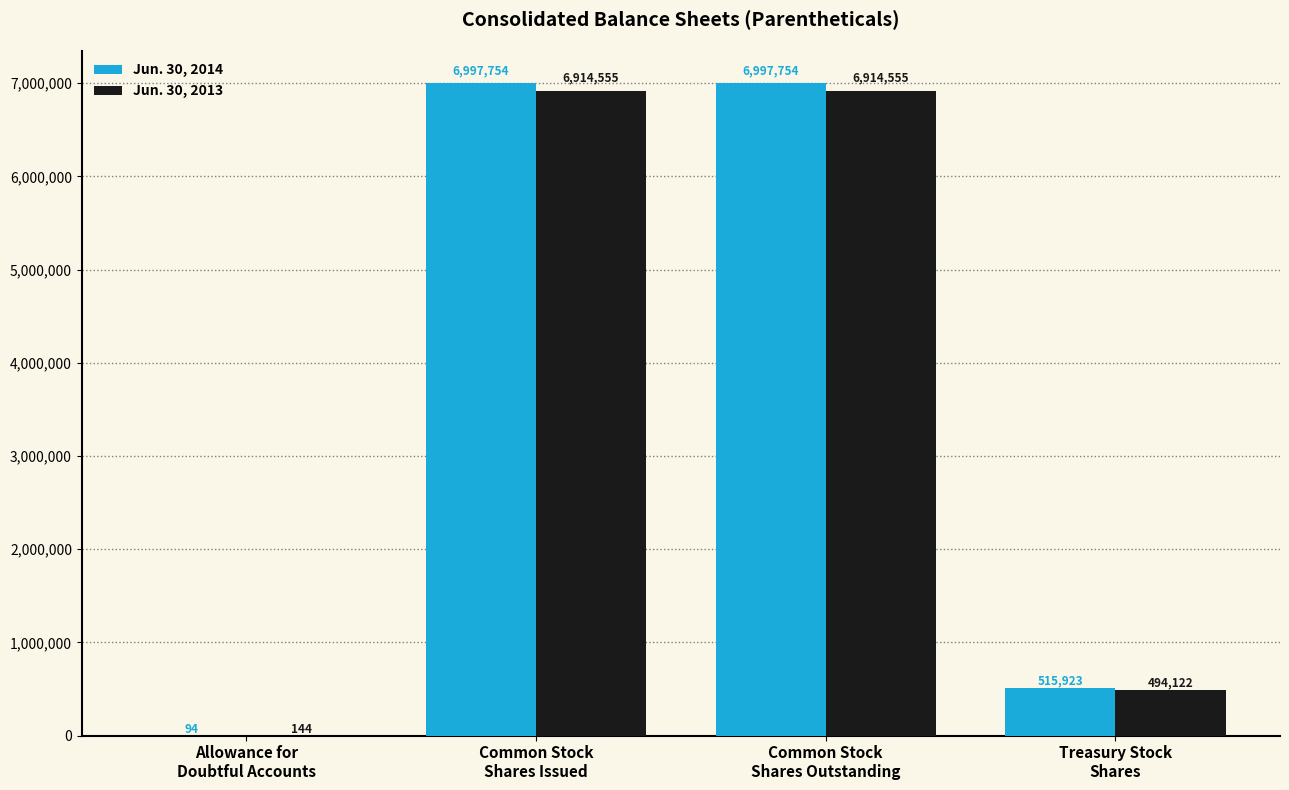

Is the value of Jun. 30, 2013 at Common Stock
Shares Outstanding greater than the value of Jun. 30, 2014 at Treasury Stock
Shares?

Yes